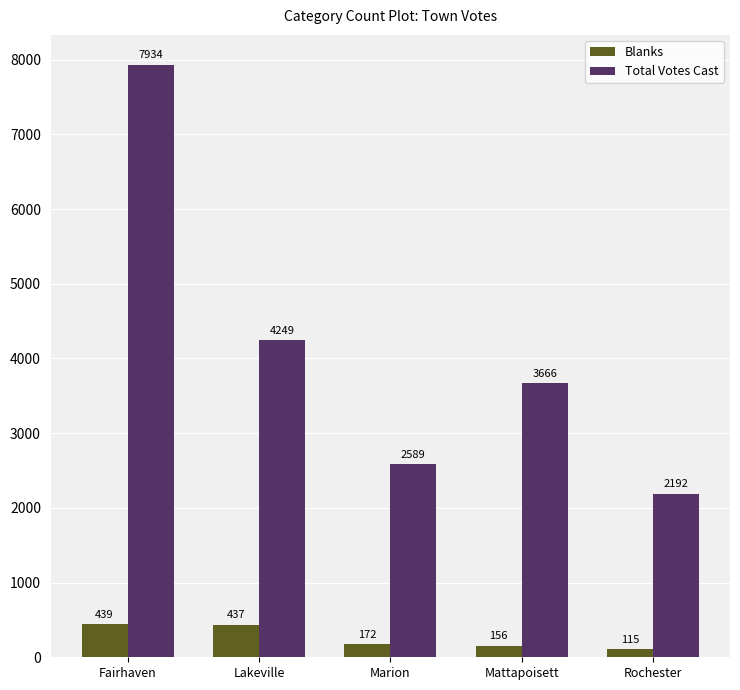

What is the maximum value for Total Votes Cast?

7934